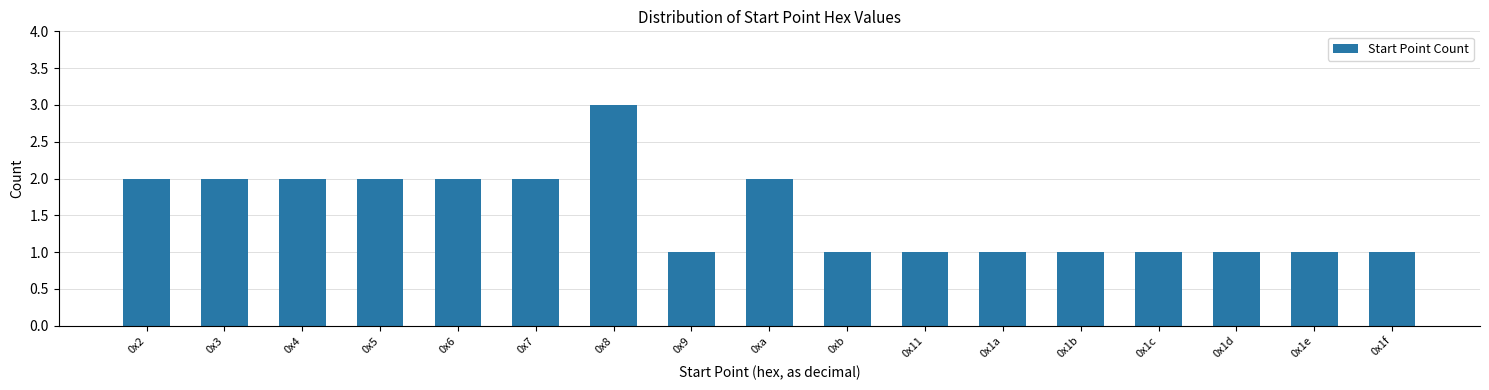

Reading left to right, what are all the values shown in this chart?

2	2	2	2	2	2	3	1	2	1	1	1	1	1	1	1	1